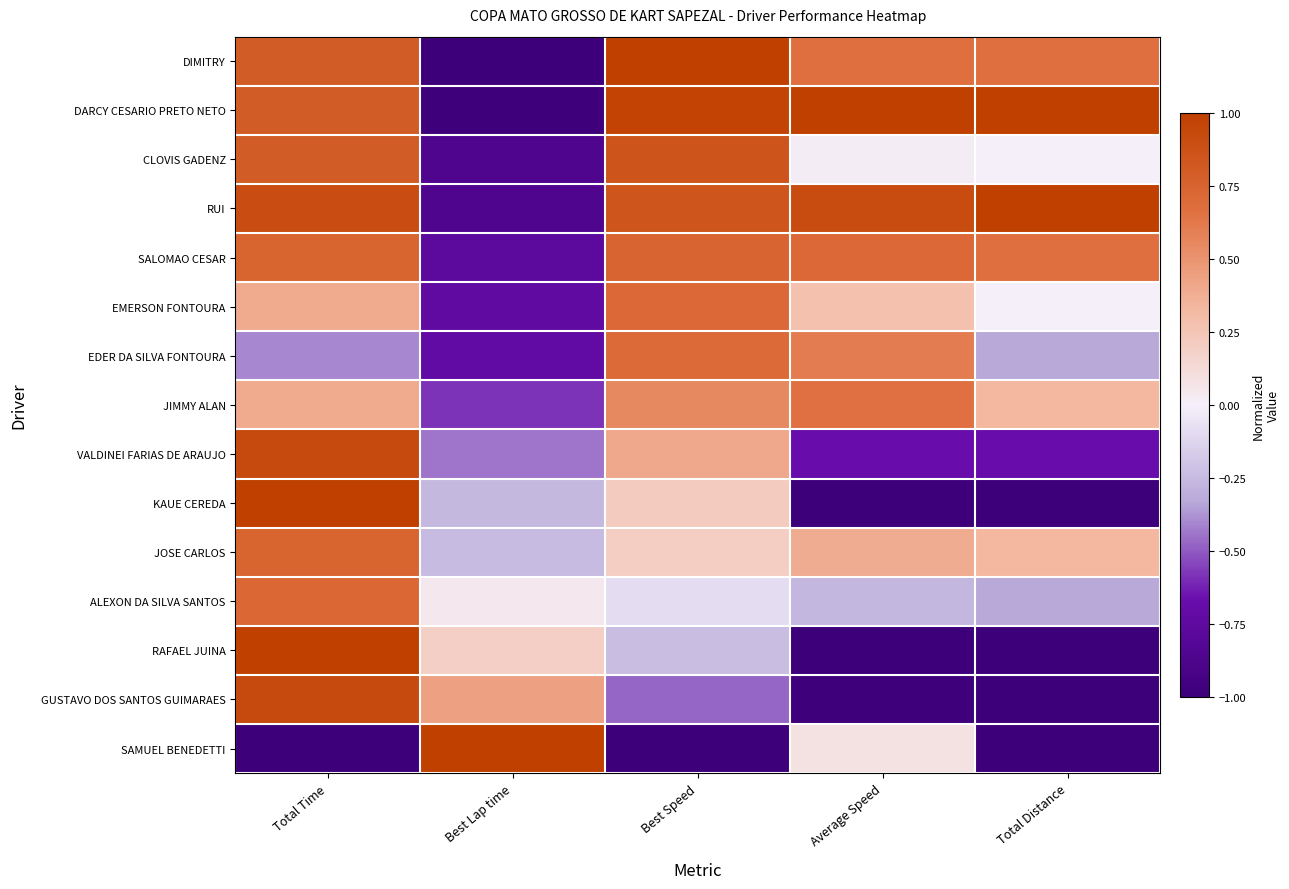

What is the greatest value displayed?

1.0